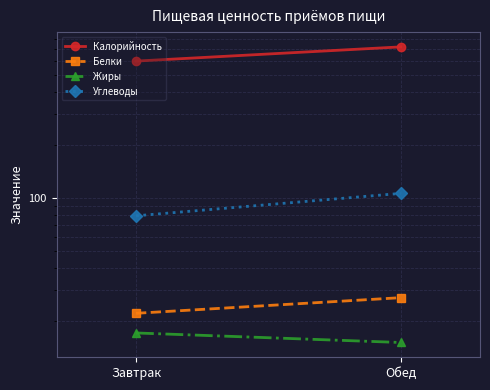

Is it true that Жиры equals 21 at Обед?

False